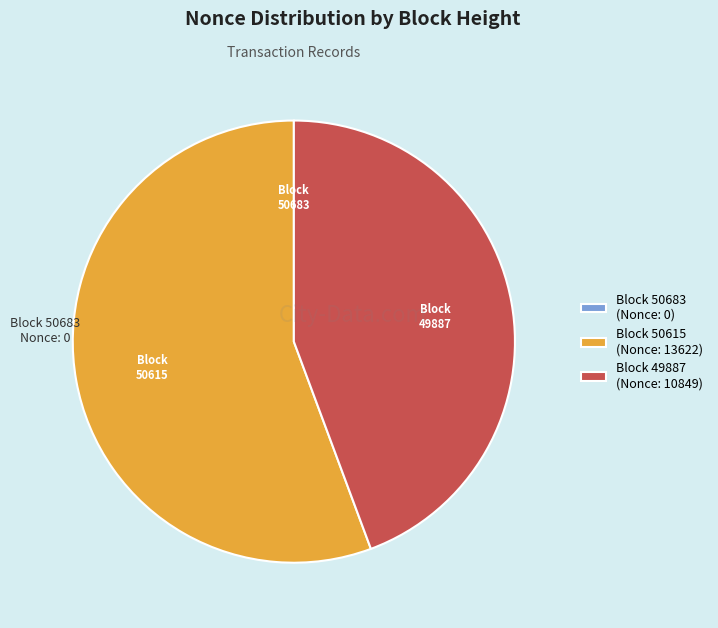

What is the ratio of the value at 49887 to the value at 50615?

0.8